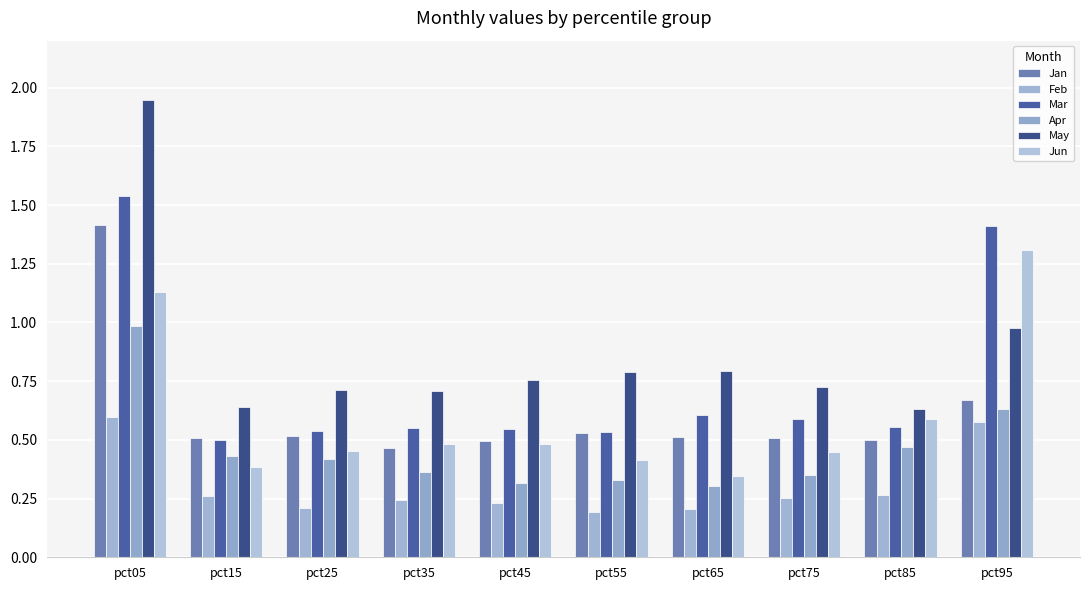

What is the difference between the maximum and minimum values in the Jun series?

1.0